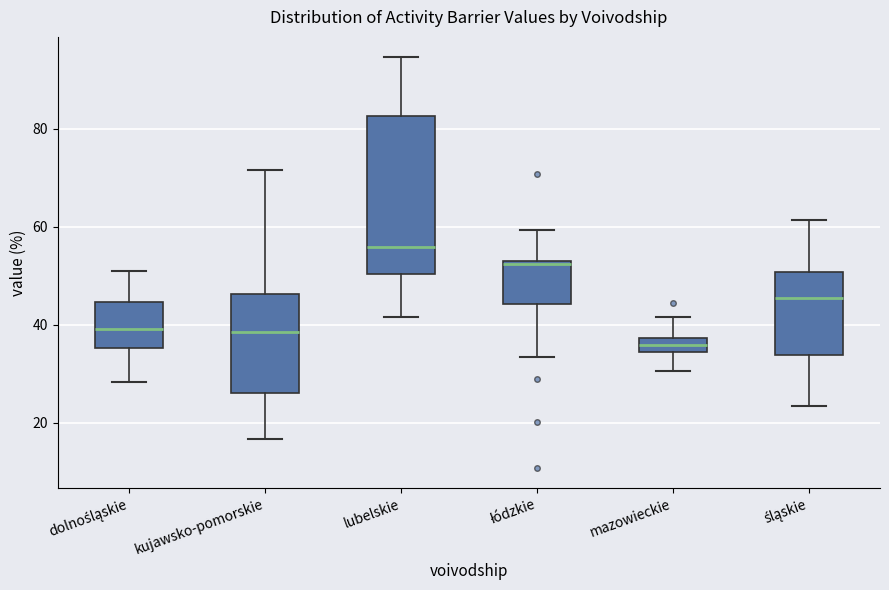

Comparing the boxes themselves (not the whiskers), which one is the tallest?

lubelskie